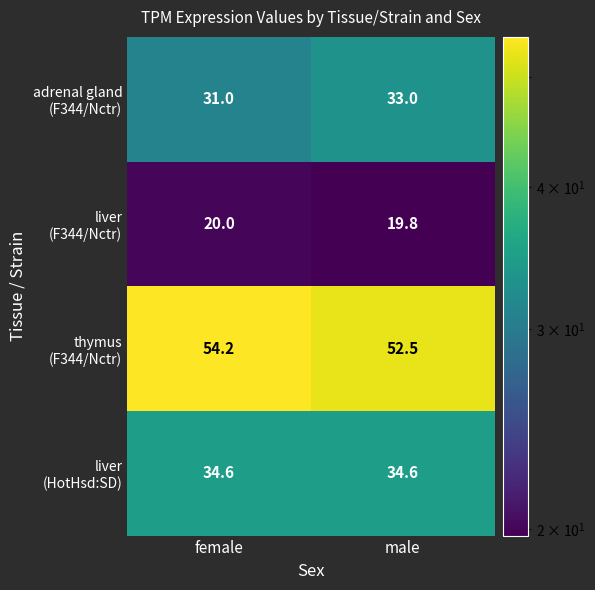

What is the minimum value shown in the chart?

19.8